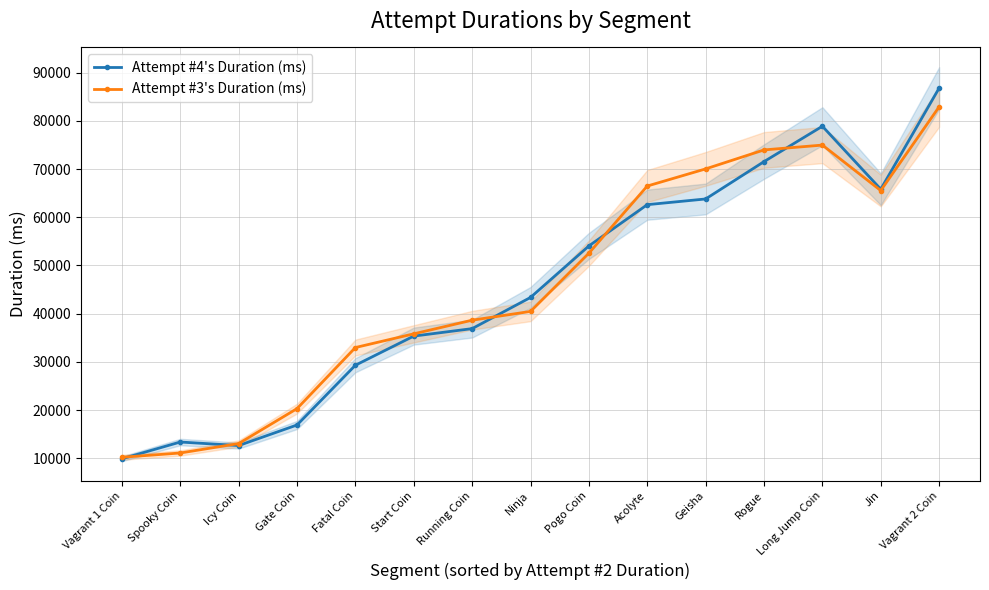

Reading left to right, transcribe all the data shown in this chart.

Attempt #4's Duration (ms): 9906	13378	12648	16912	29304	35349	36897	43363	54047	62606	63789	71533	78872	65814	86788
Attempt #3's Duration (ms): 10215	11104	13059	20309	32975	35818	38646	40464	52544	66469	70024	73961	74963	65536	82901